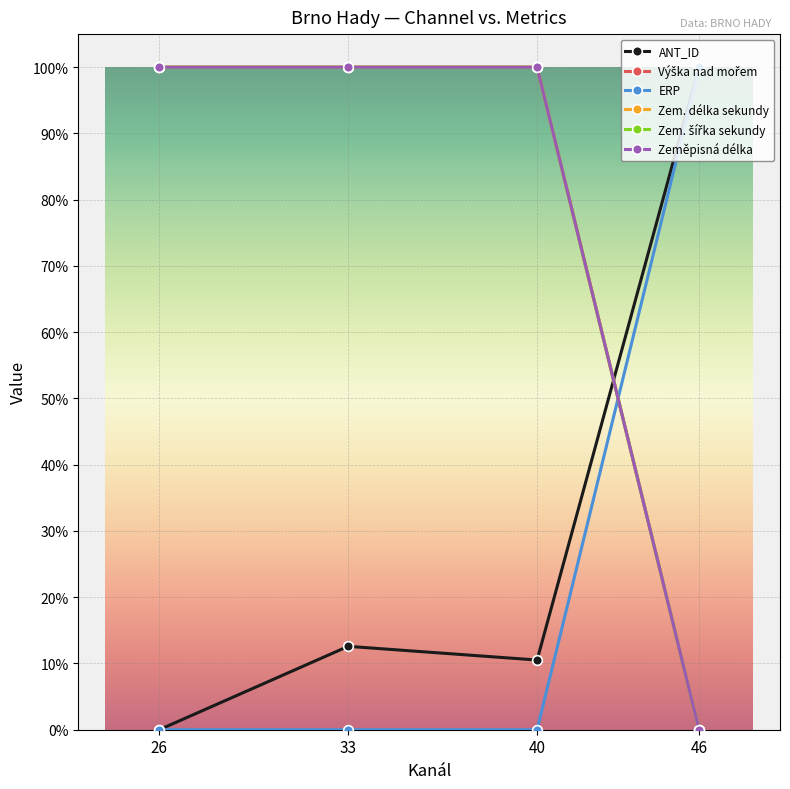

The Zem. délka sekundy series shows 61.5 at 26. True or false?

False